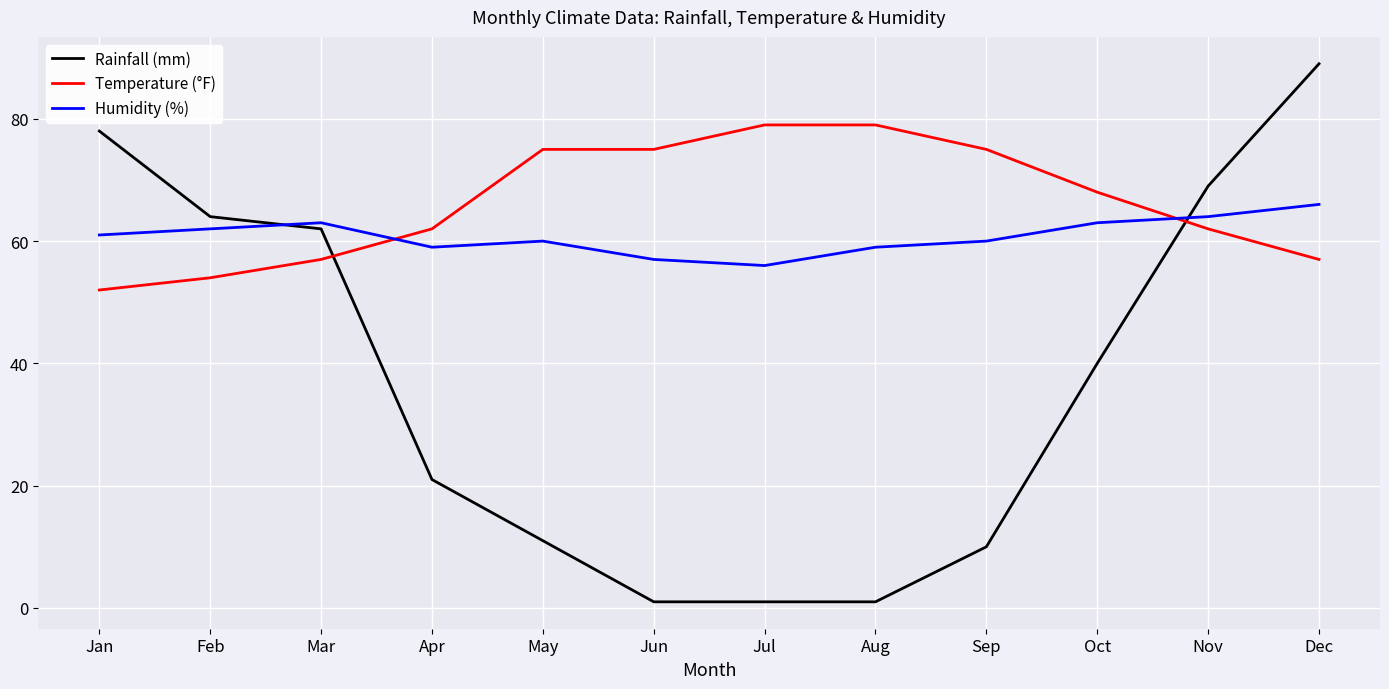

The Temperature (°F) series shows 79 at Dec. True or false?

False